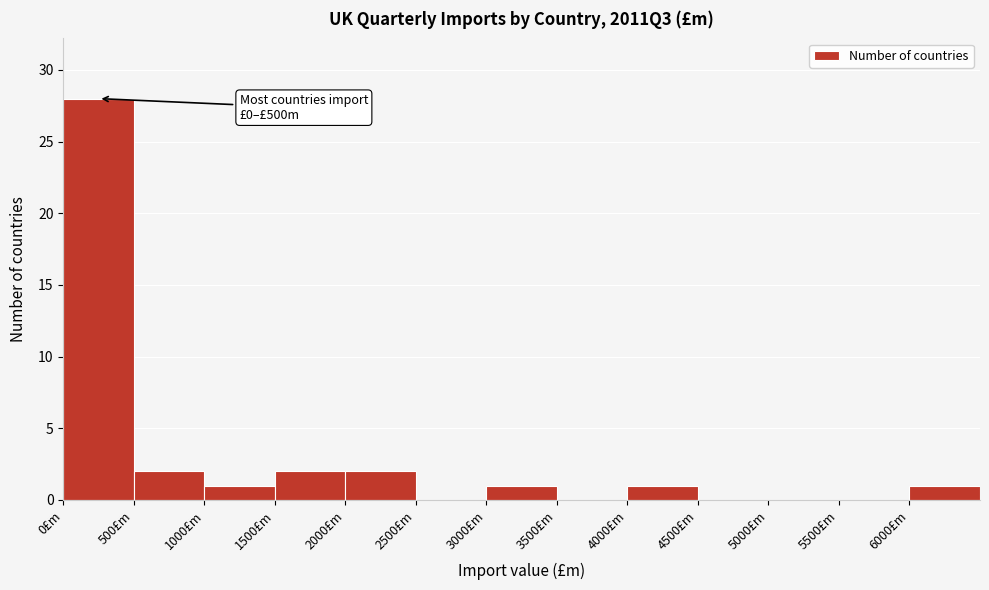

Which range on the x-axis has the tallest bar?

0 to 500